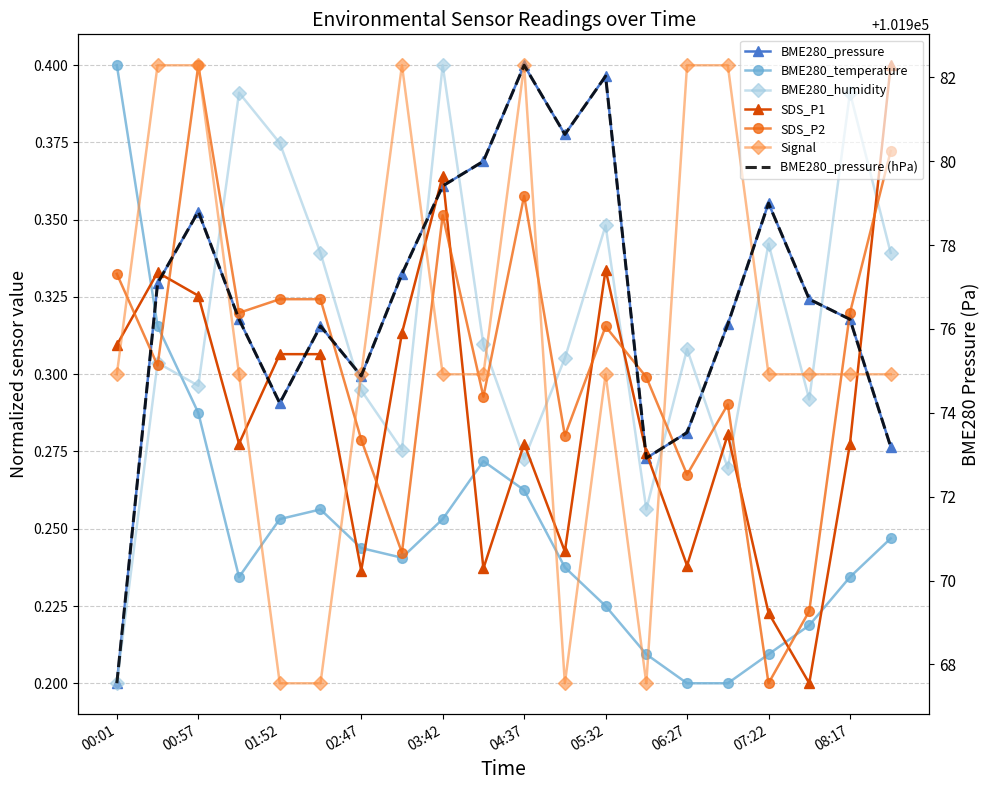

Is this an area chart (filled region under the line)?

No